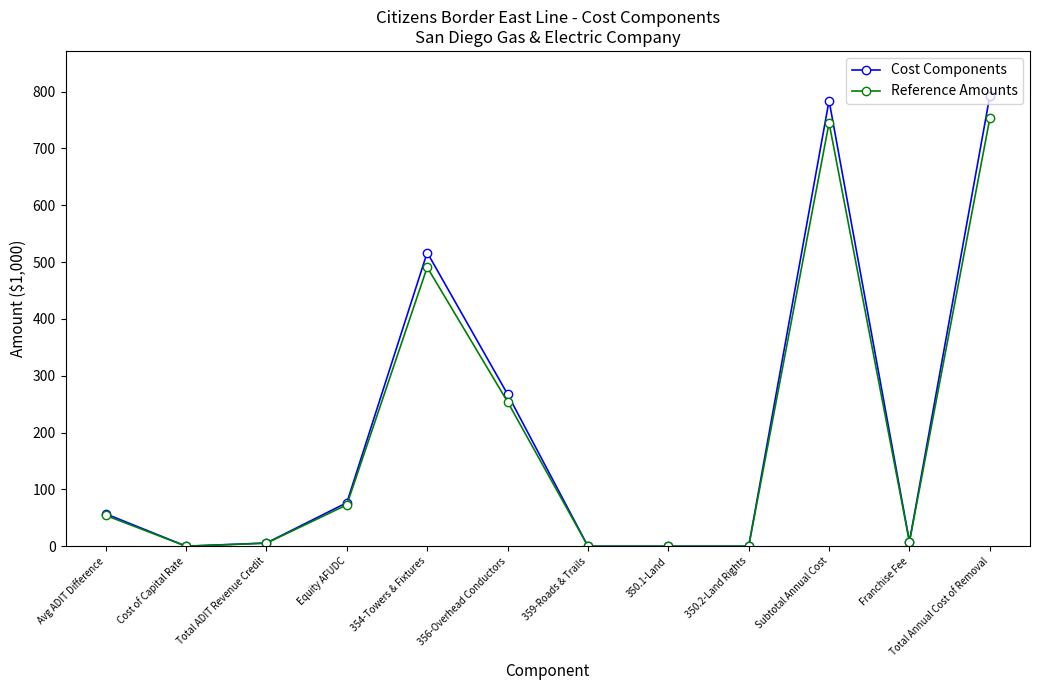

Is it true that Reference Amounts equals 745.0 at Subtotal Annual Cost?

True